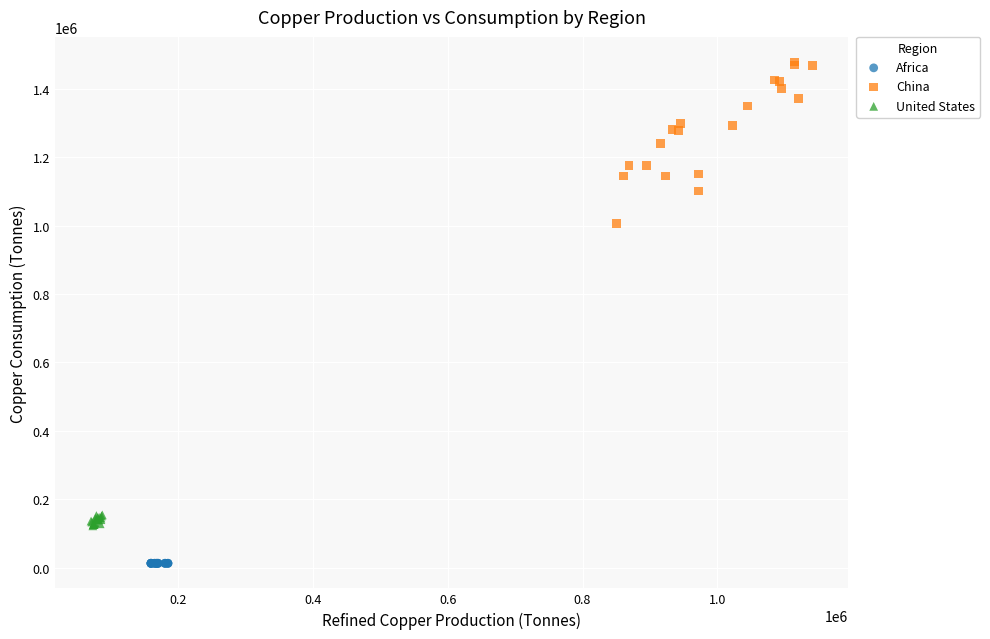

Which series contains the highest Y value?

China